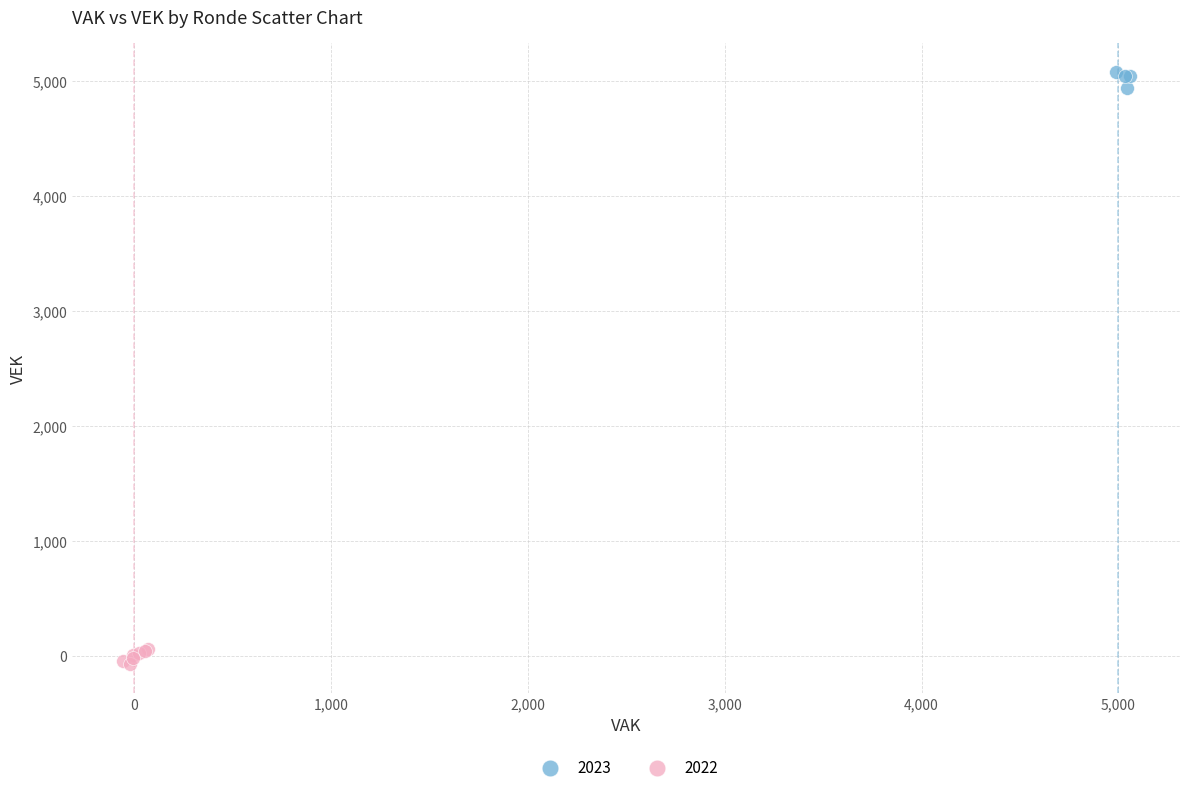

Which series contains the highest Y value?

2023